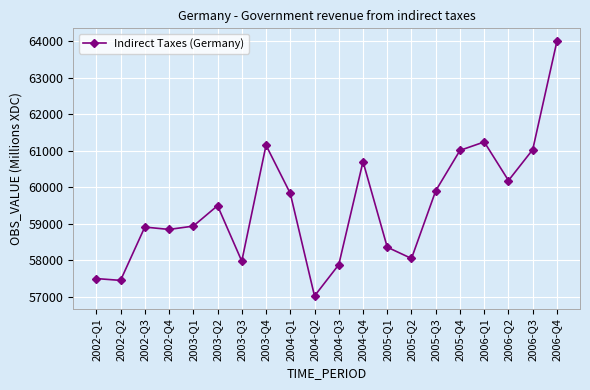

Where is the data nearest to the value 60512?

2004-Q4